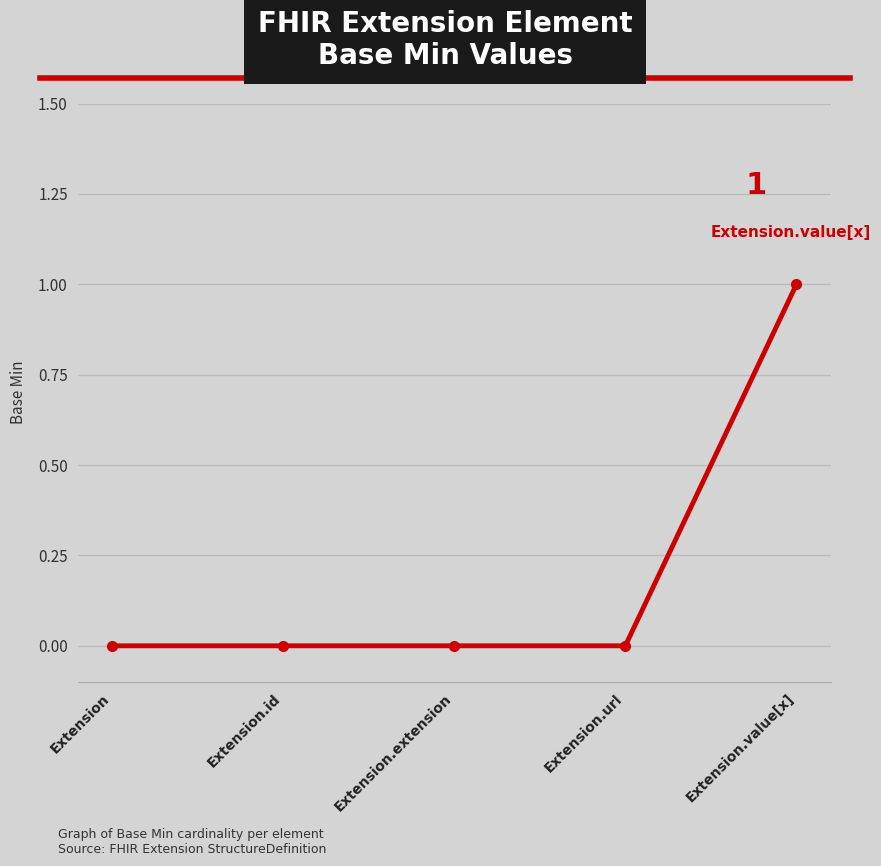

How many data points does each series have?

5